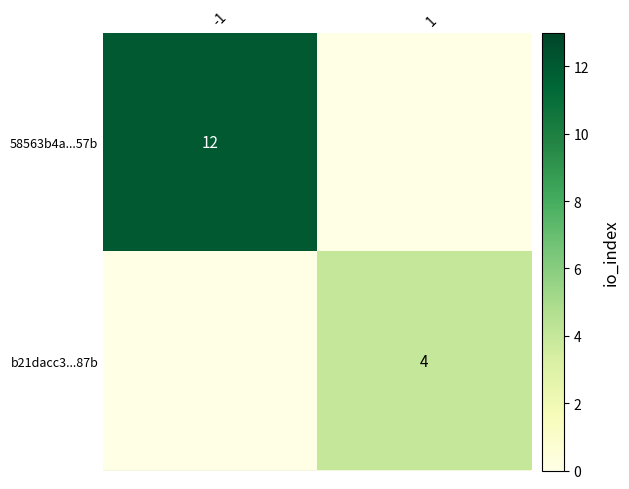

The value of b21dacc3...87b at 1 is 1. True or false?

False